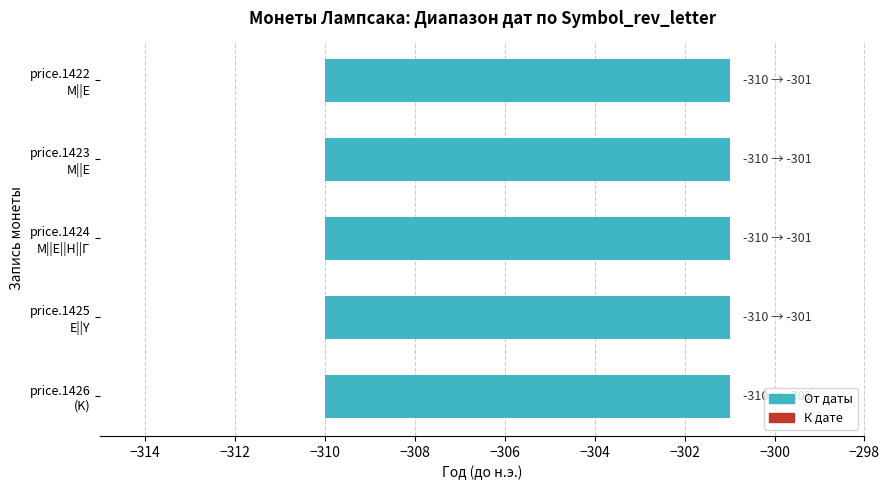

Where is К дате nearest to the value -301?

Μ||Ε